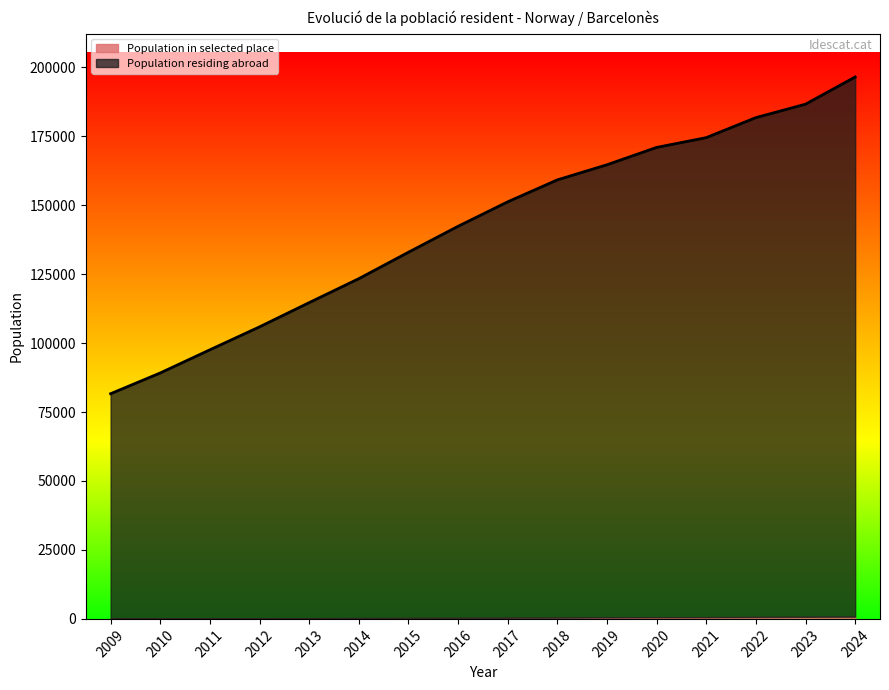

At which category is the sum across all series the highest?

2024